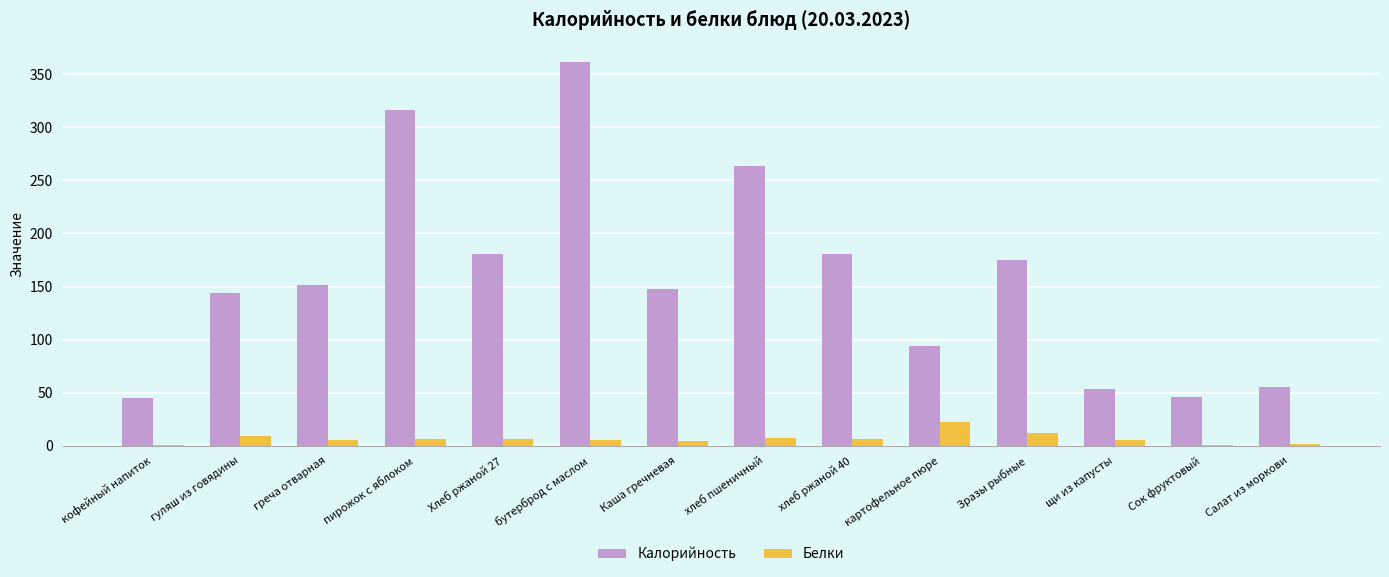

How many groups of bars are there?

14